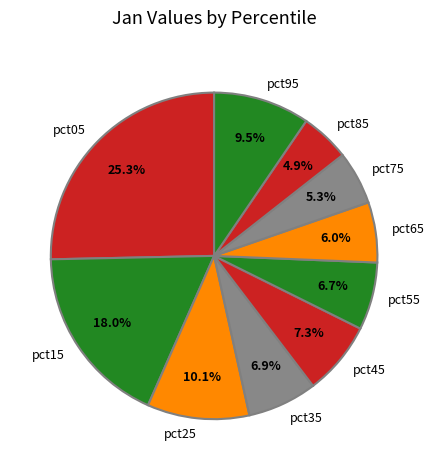

To the nearest percent, what portion does pct35 represent?

7%